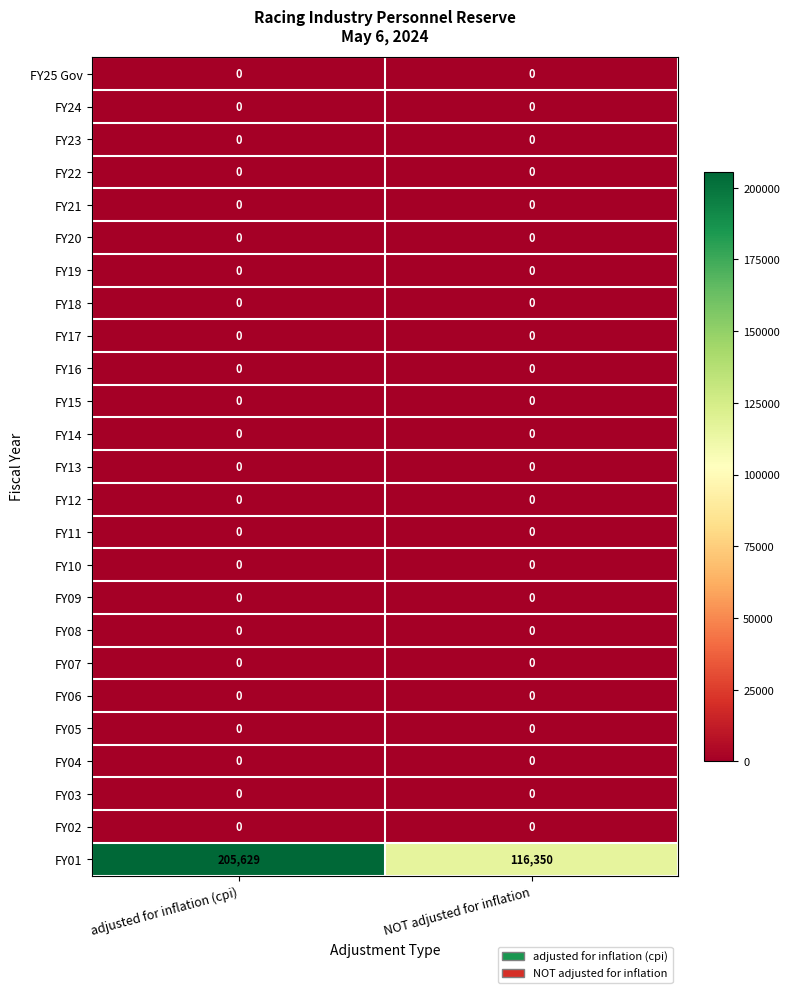

What is the difference between the highest and lowest values at adjusted for inflation (cpi)?

205629